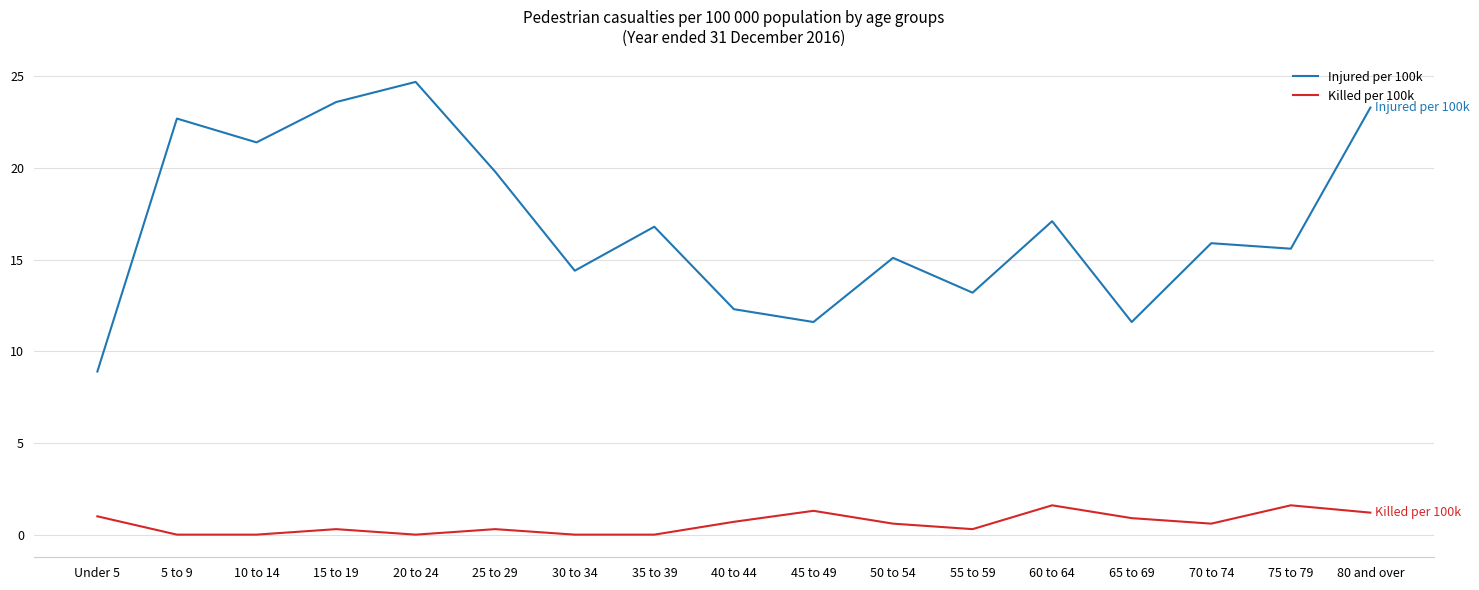

Rank the series by their average value, from highest to lowest.

Injured per 100k, Killed per 100k